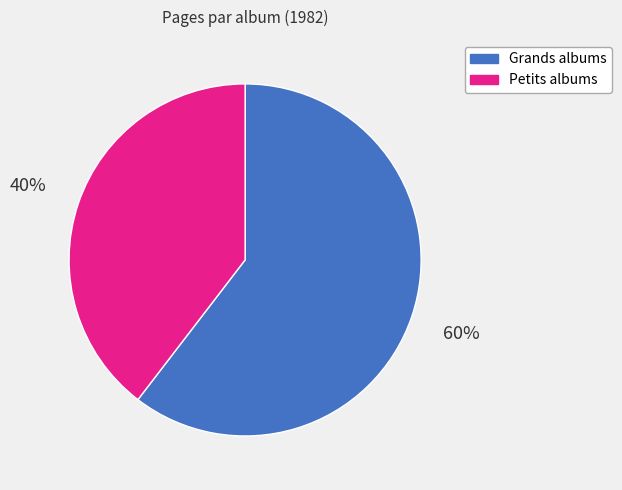

Does any single category account for the majority?

Yes